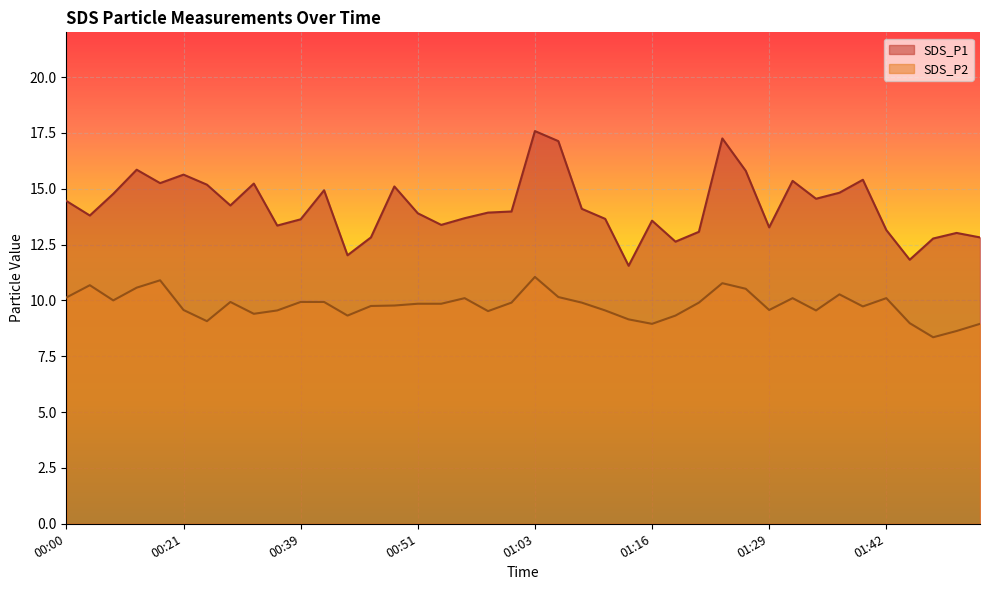

What are all the series names shown in the legend?

SDS_P1, SDS_P2